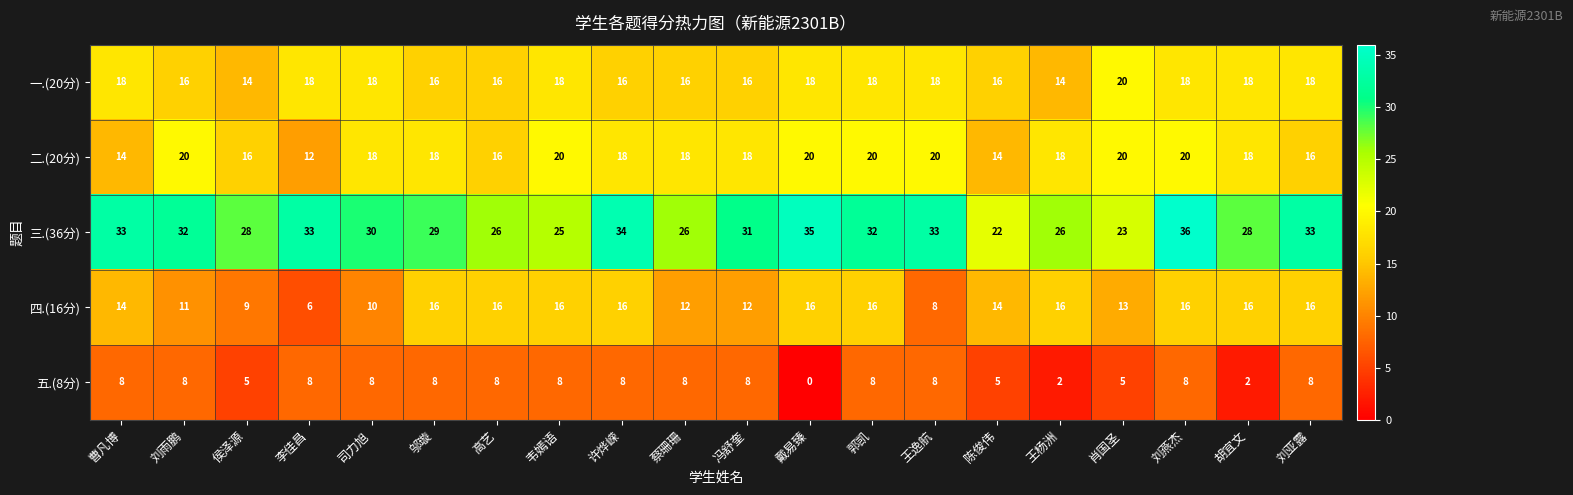

Which series has the largest range (max minus min)?

三.(36分)